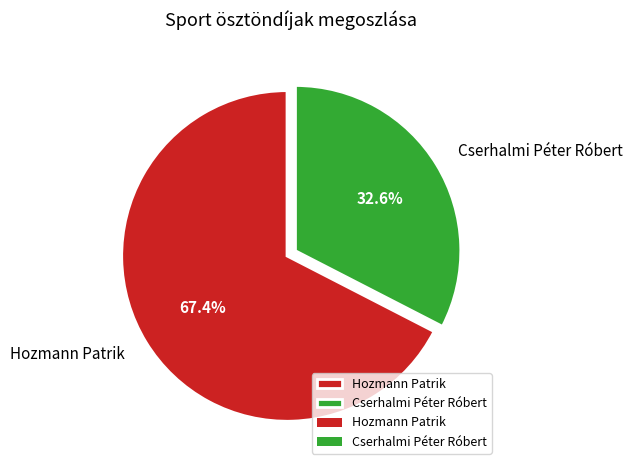

To the nearest percent, what percentage of the pie is Hozmann Patrik?

67%